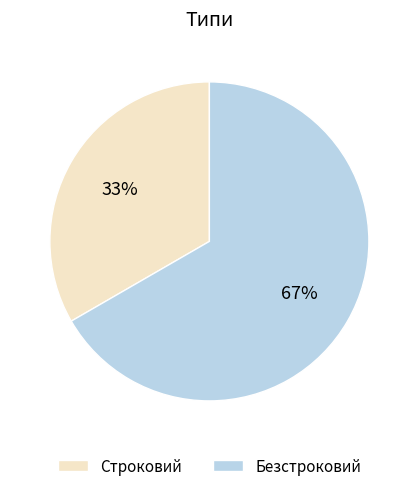

Does any single category account for the majority?

Yes